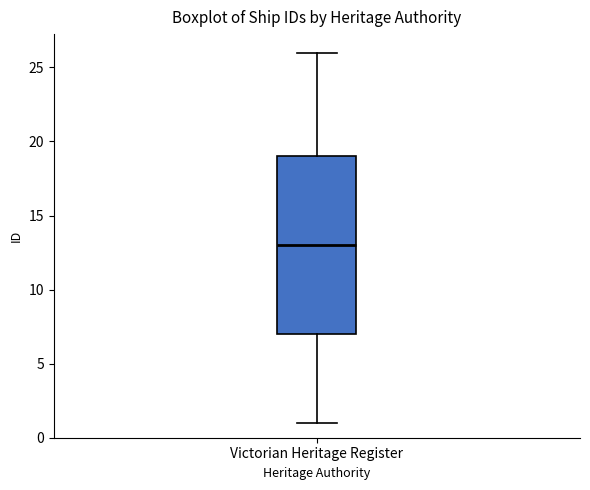

Where is the upper edge of the box for Victorian Heritage Register on the y-axis? The values are not printed on the chart, so give them approximately, as read against the axis.

19